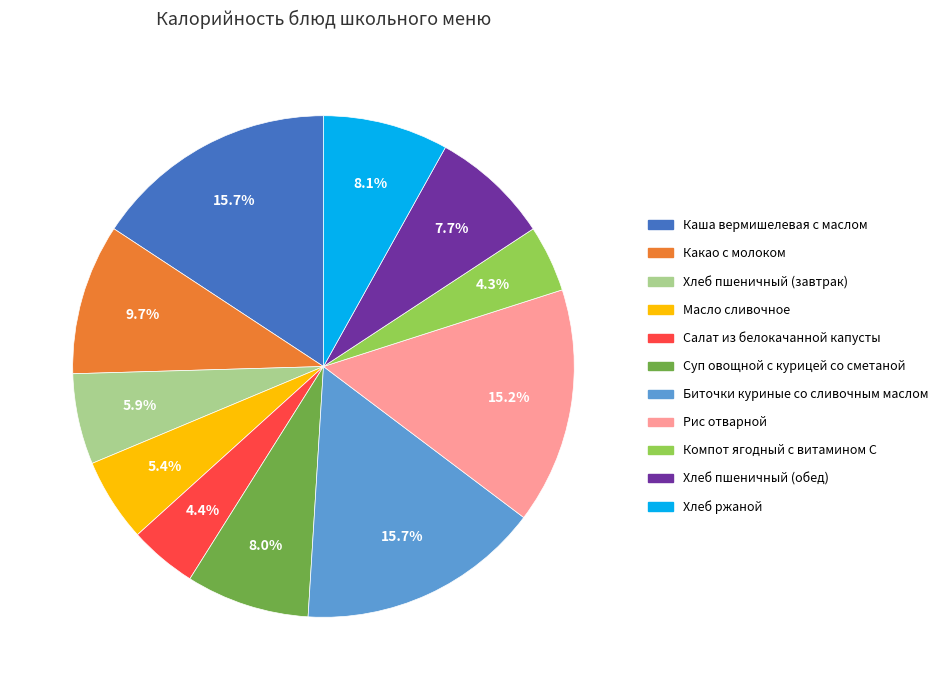

What percentage do Масло сливочное and Какао с молоком together represent?

15.1%